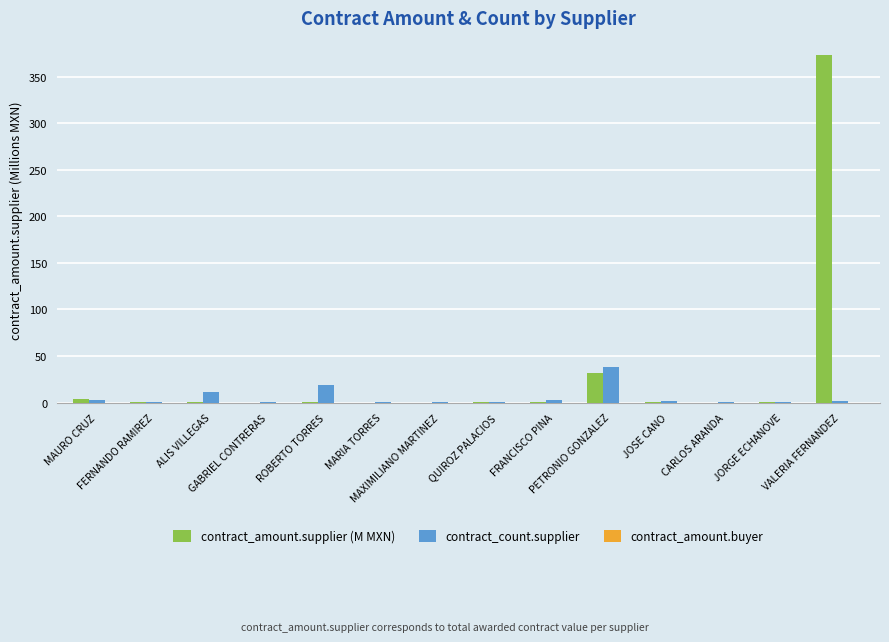

What is the maximum value shown in the chart?

373.0